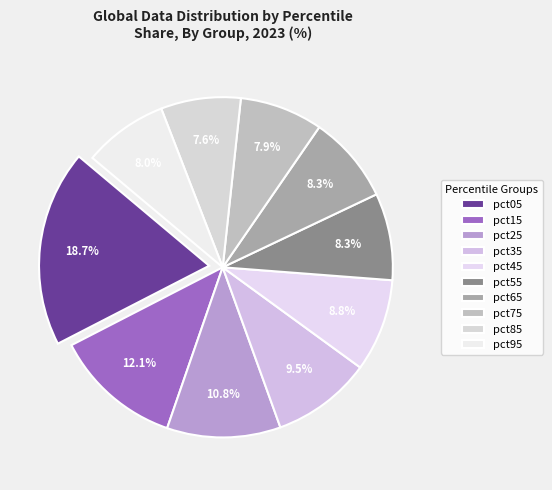

How many slices are in this pie chart?

10